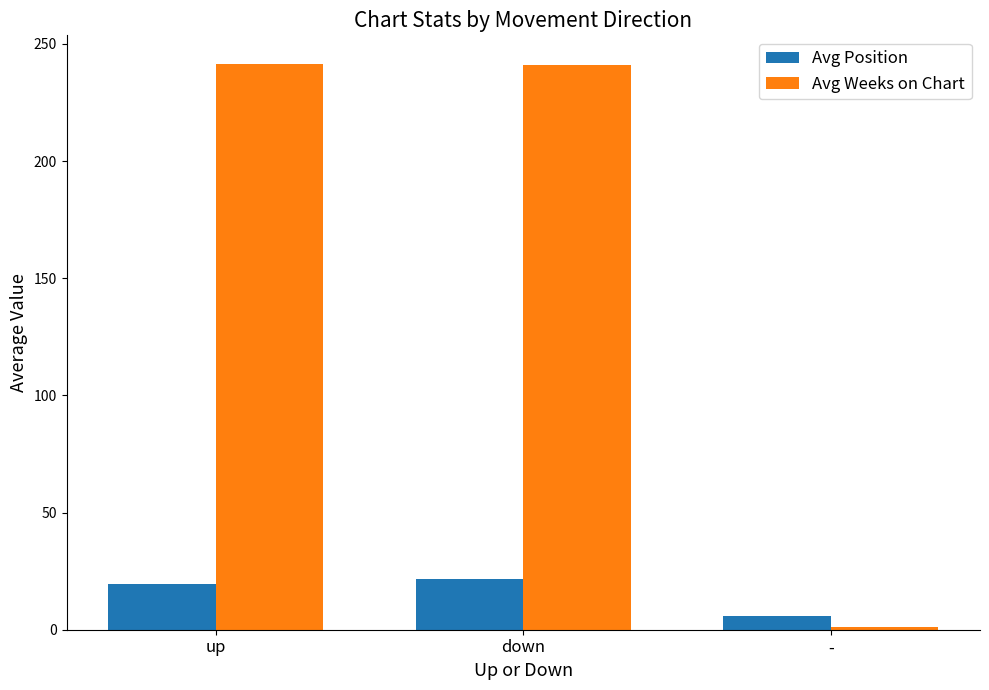

At how many categories does at least one series exceed 72?

2